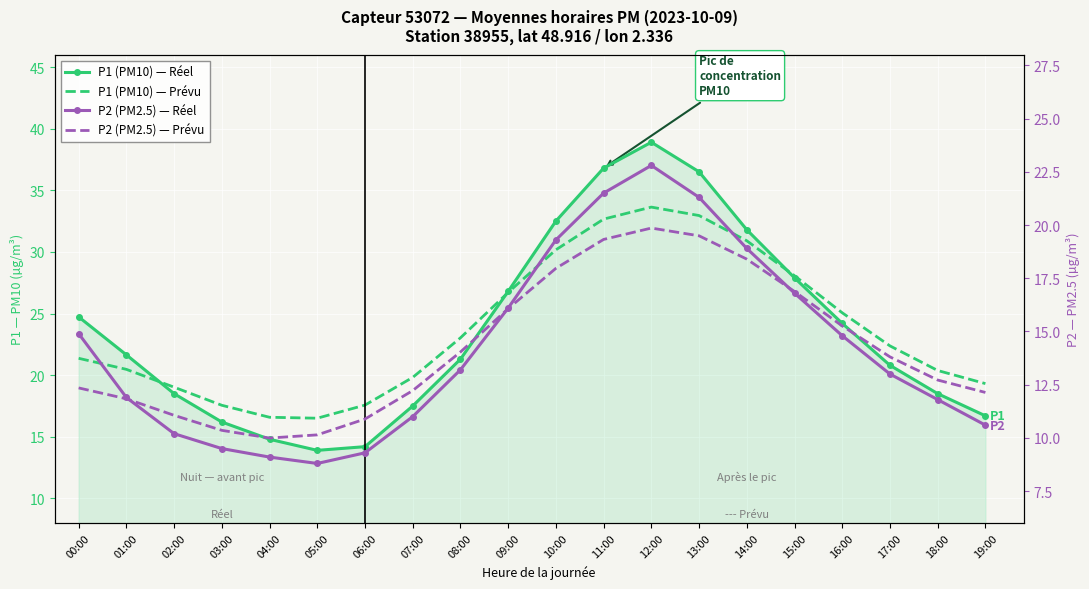

How many distinct data groups are displayed?

4